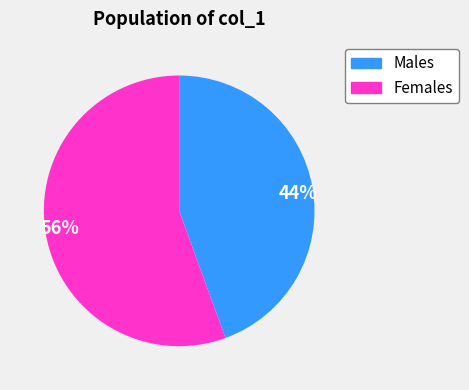

Rank the categories by value from lowest to highest.

44%, 56%